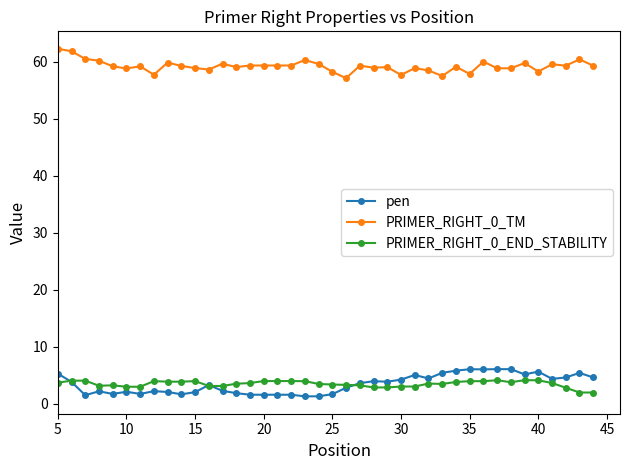

What is the maximum value shown in the chart?

62.3